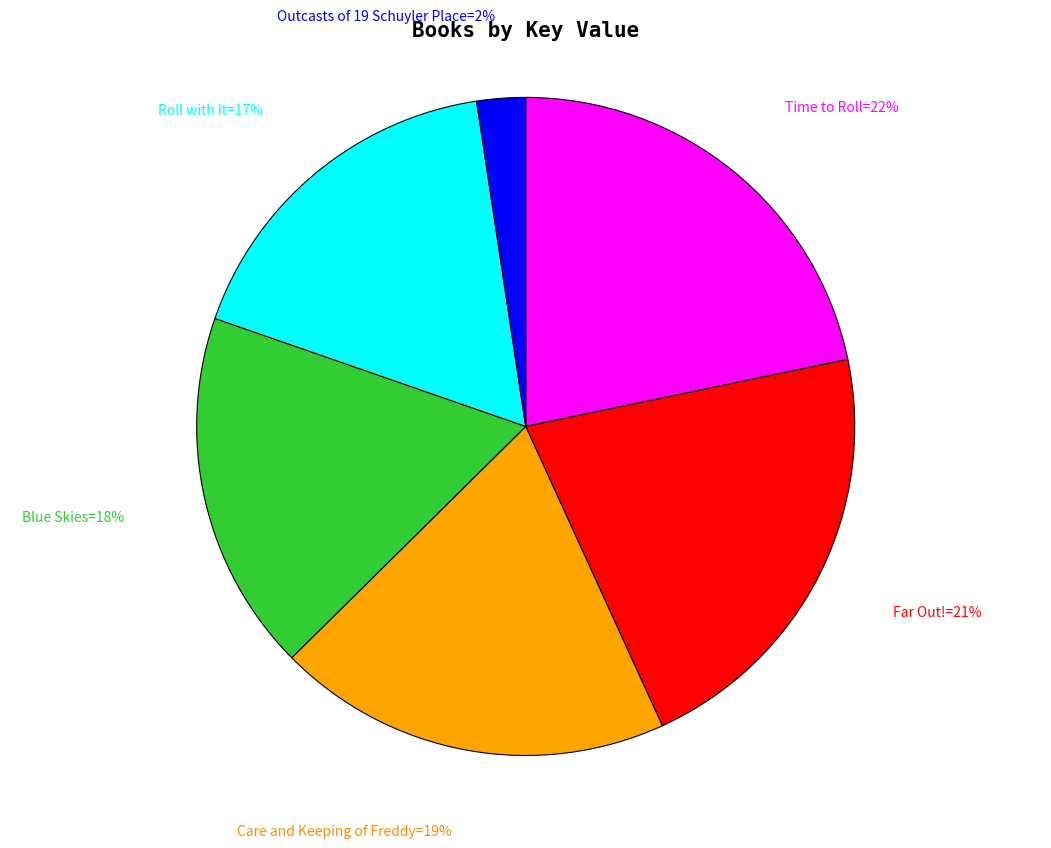

Is there any slice that represents more than half of the pie?

No